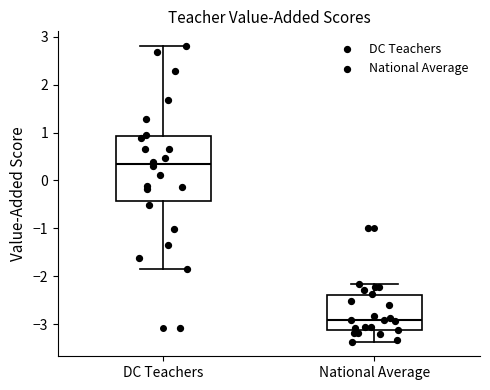

Reading left to right, transcribe this box plot: for each box, give where its median line is, the range the box spans, and where its two whiskers end, as read against the y-axis. The values are not printed on the chart, so give them approximately, as read against the axis.

DC Teachers: median 0.3, box -0.4 to 0.9, whiskers -1.9 to 2.8
National Average: median -2.9, box -3.1 to -2.4, whiskers -3.4 to -2.2